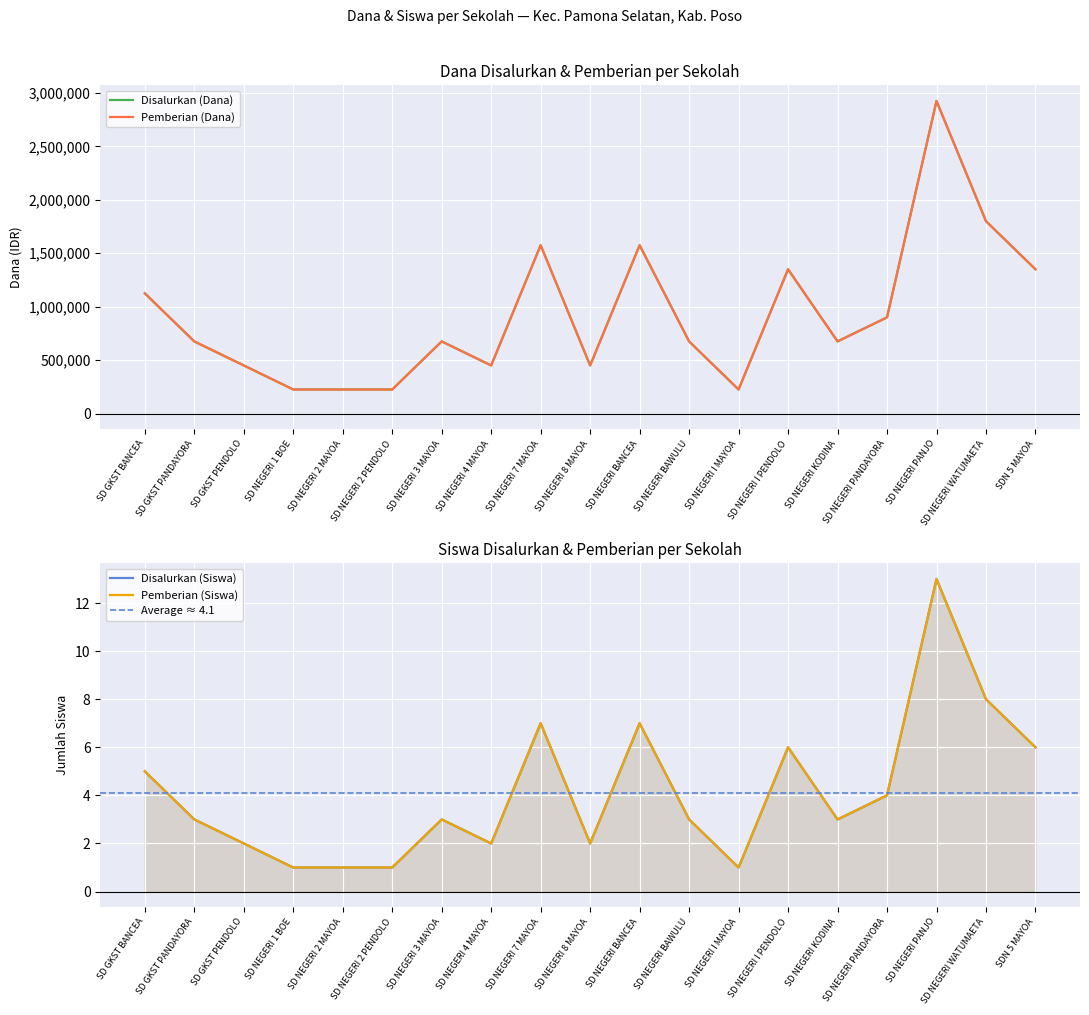

Which category has the lowest value in the Disalurkan (Siswa) series?

SD NEGERI 1 BOE